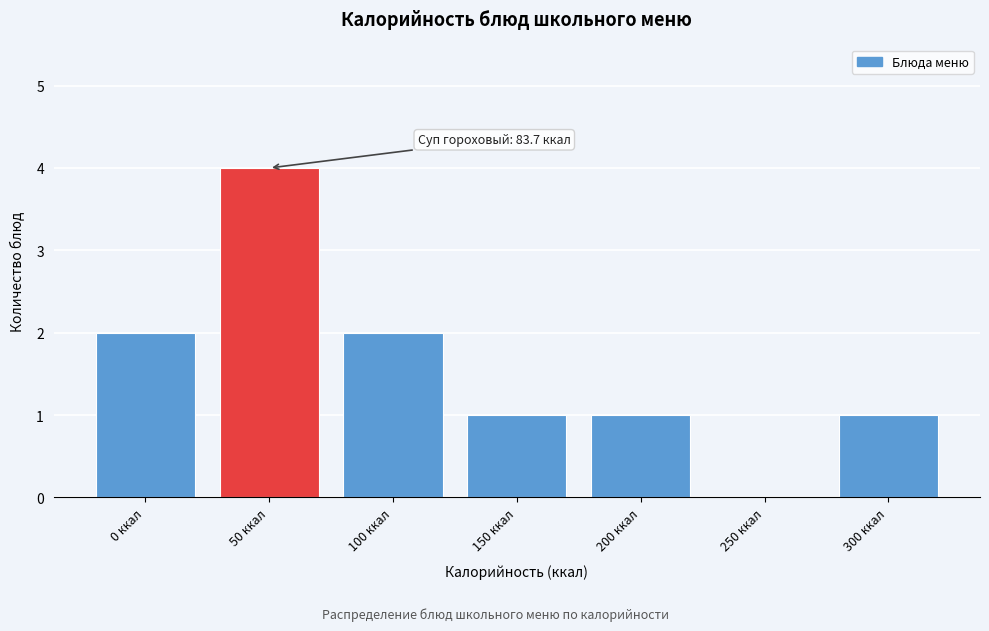

Reading left to right, list all the values displayed in this chart.

0 ккал=2	50 ккал=4	100 ккал=2	150 ккал=1	200 ккал=1	250 ккал=0	300 ккал=1